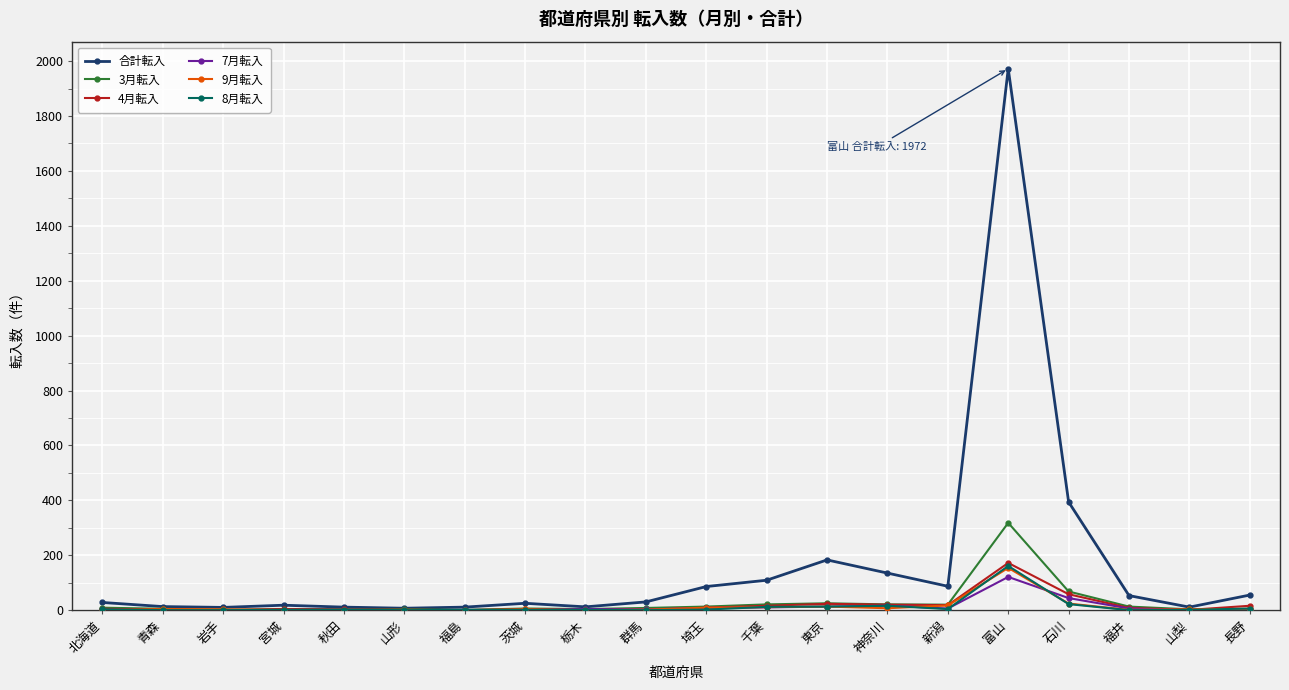

Which series has the widest spread of values?

合計転入